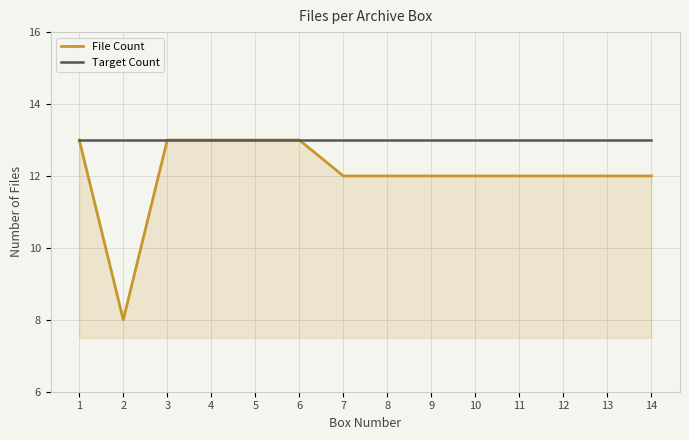

True or false: Target Count has a value of 3 at 7.

False